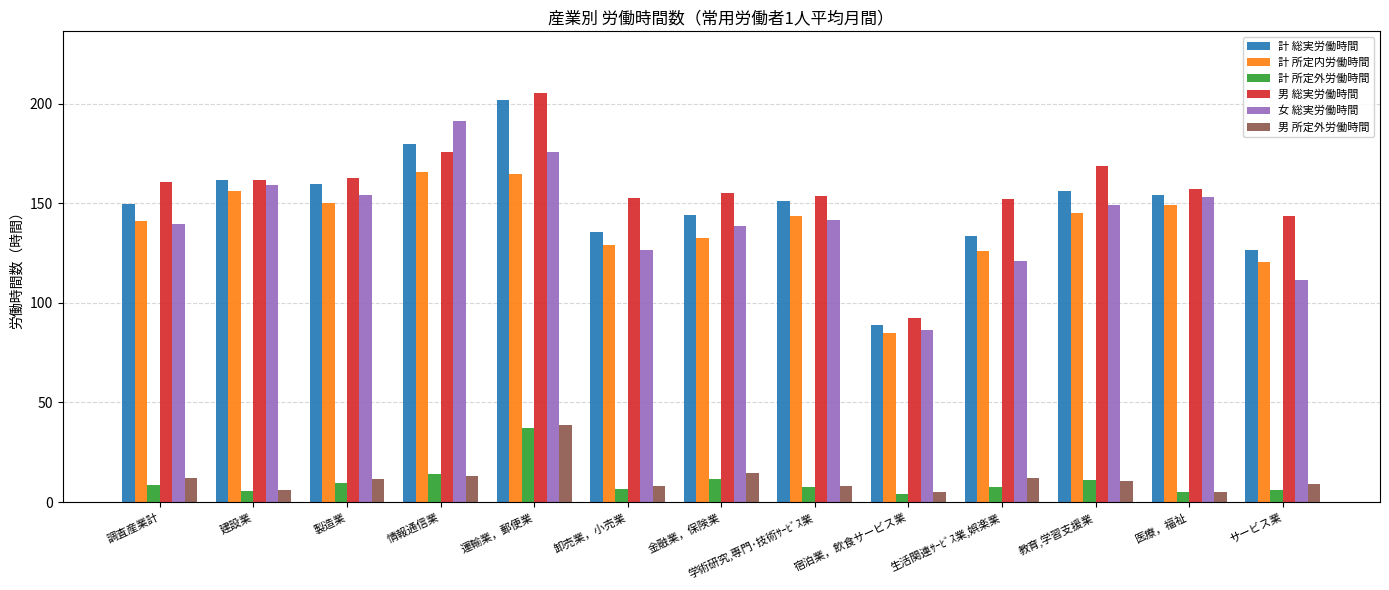

Which category has the lowest value in the 女 総実労働時間 series?

宿泊業，飲食サービス業